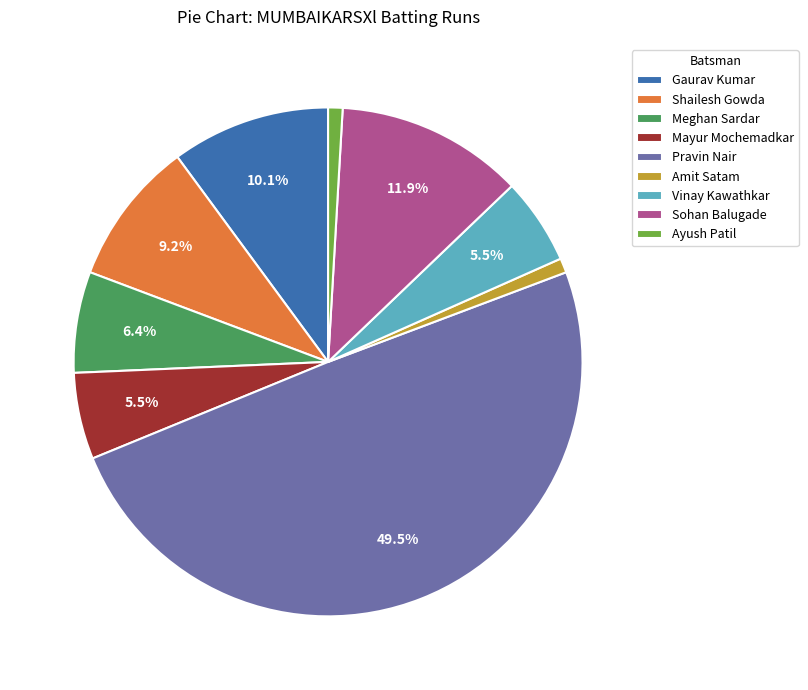

Which category has the biggest portion of the pie?

Pravin Nair